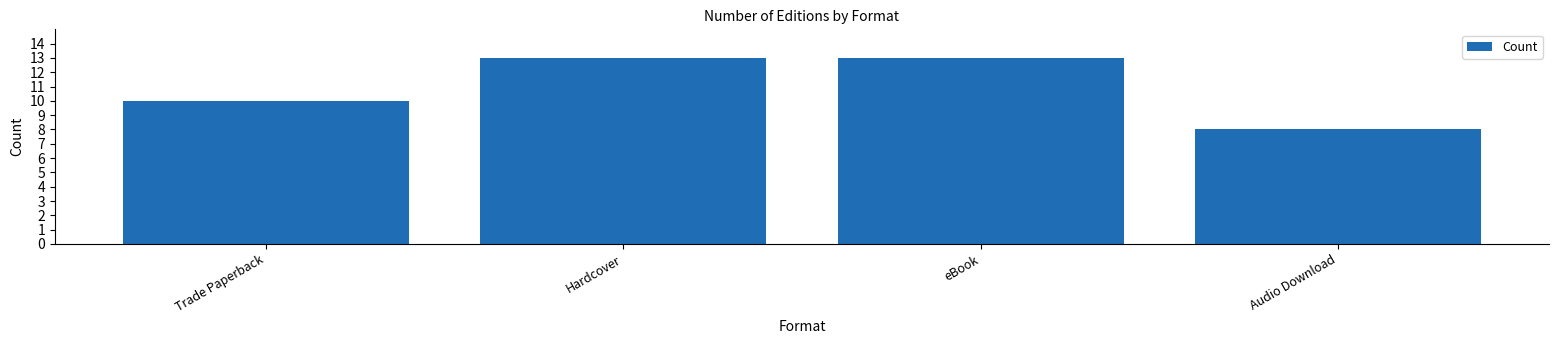

What is the value of the 2nd bar from the left?

13